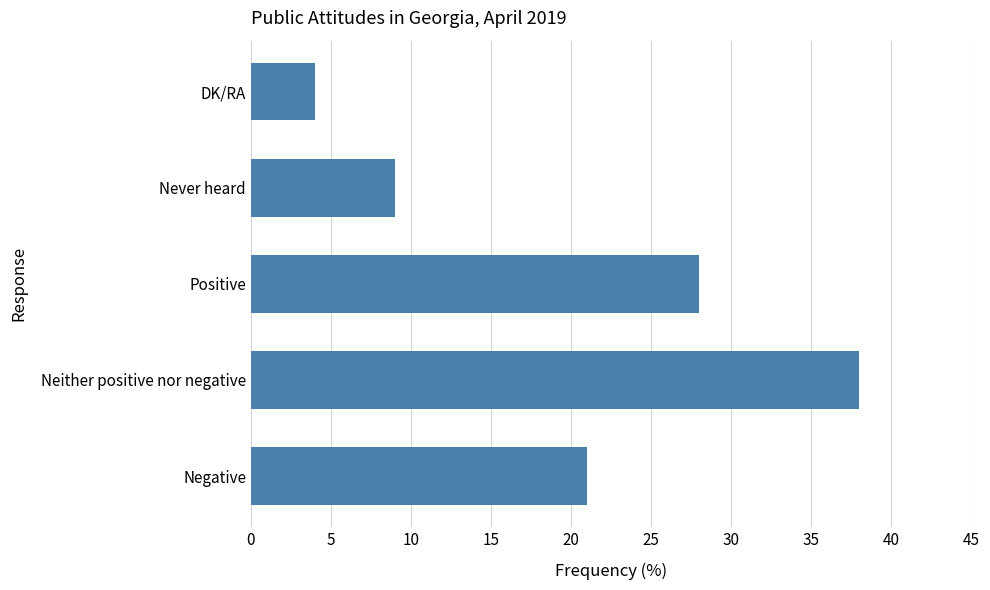

Between DK/RA and Positive, which is larger?

Positive